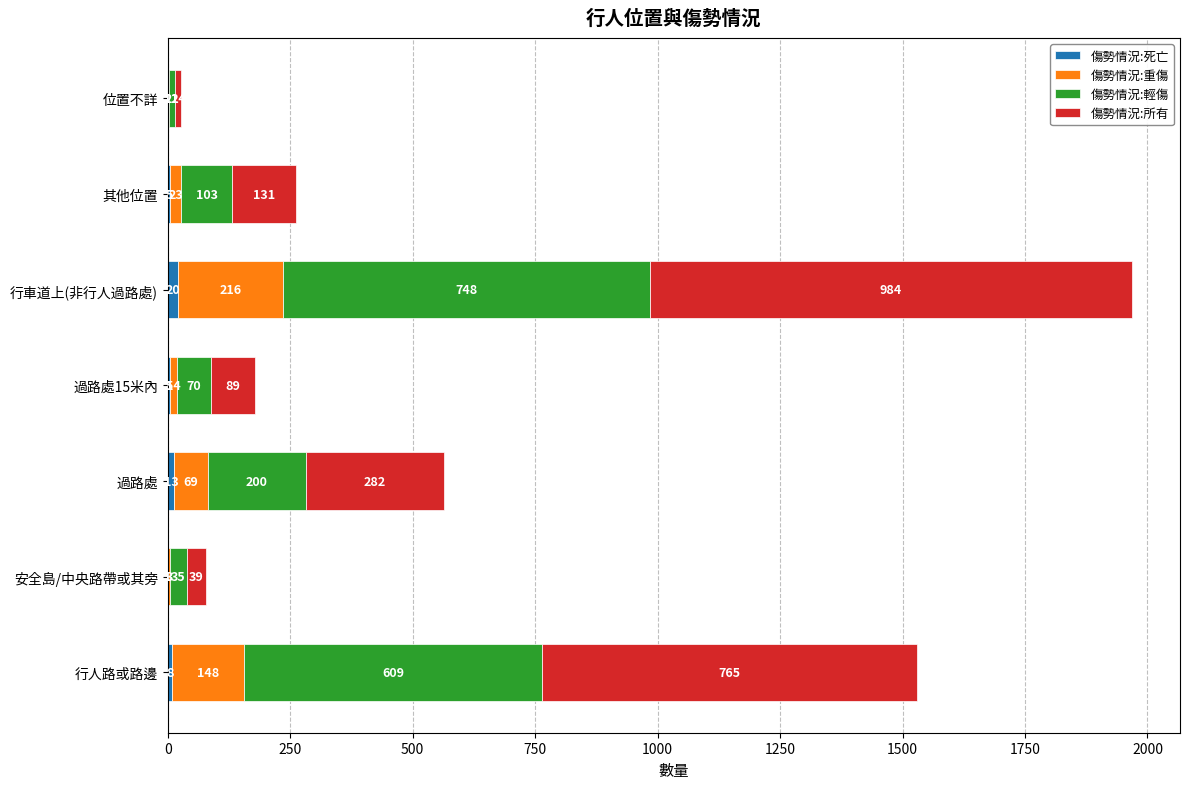

What is the total value across all series at 行人路或路邊?

1530